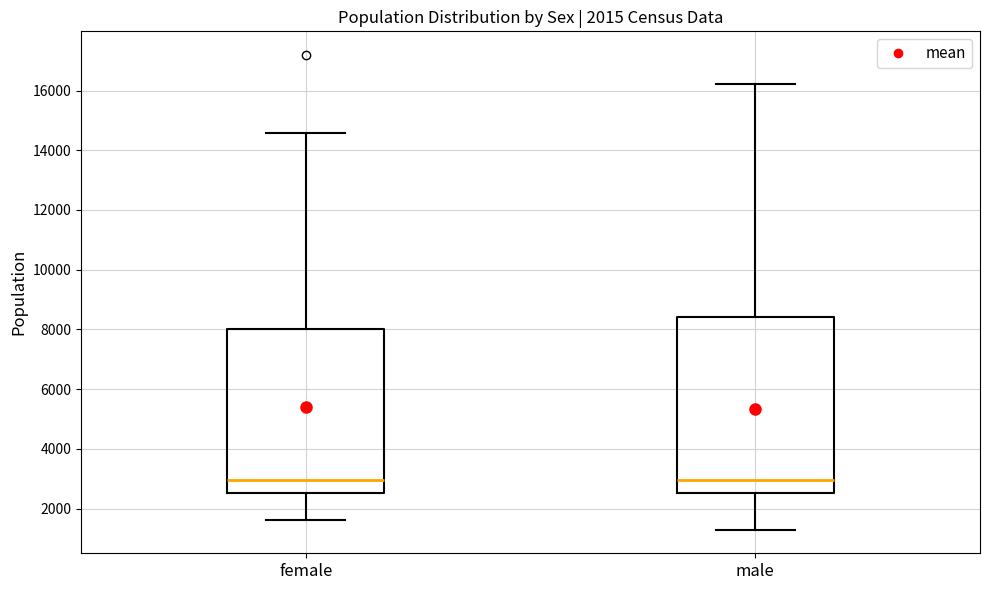

Reading left to right, transcribe this box plot: for each box, give where its median line is, the range the box spans, and where its two whiskers end, as read against the y-axis. The values are not printed on the chart, so give them approximately, as read against the axis.

female: median 3000, box 2600 to 8000, whiskers 1600 to 14600
male: median 3000, box 2600 to 8400, whiskers 1200 to 16200